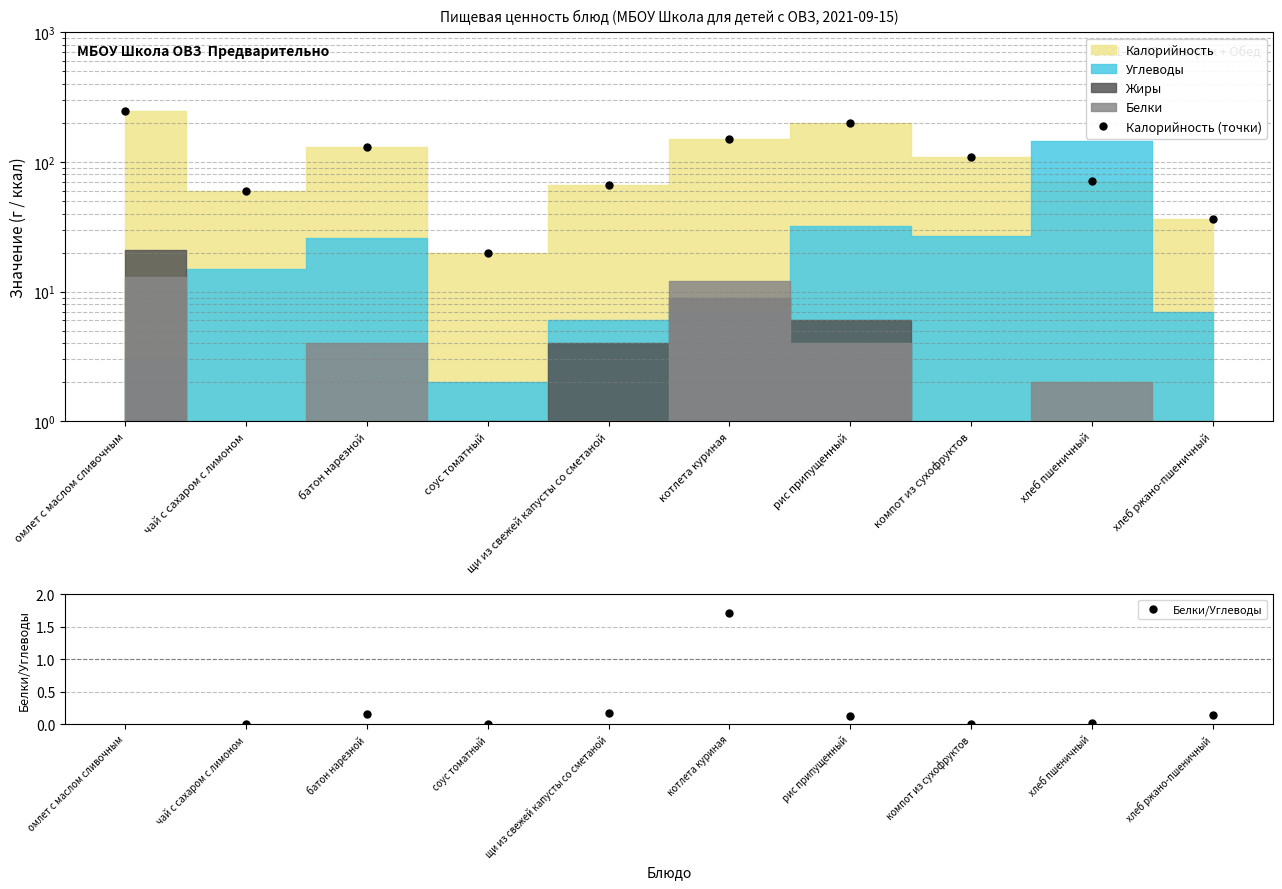

Rank the categories by Калорийность (точки) value from lowest to highest.

соус томатный, хлеб ржано-пшеничный, чай с сахаром с лимоном, щи из свежей капусты со сметаной, хлеб пшеничный, компот из сухофруктов, батон нарезной, котлета куриная, рис припущенный, омлет с маслом сливочным